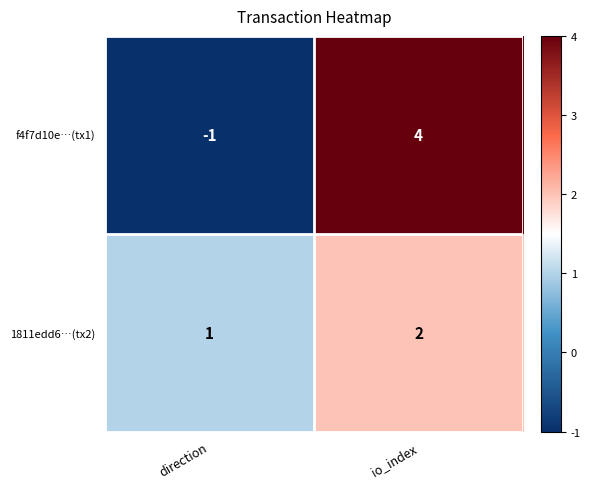

What is the sum of the f4f7d10e…(tx1) values at direction and io_index?

3